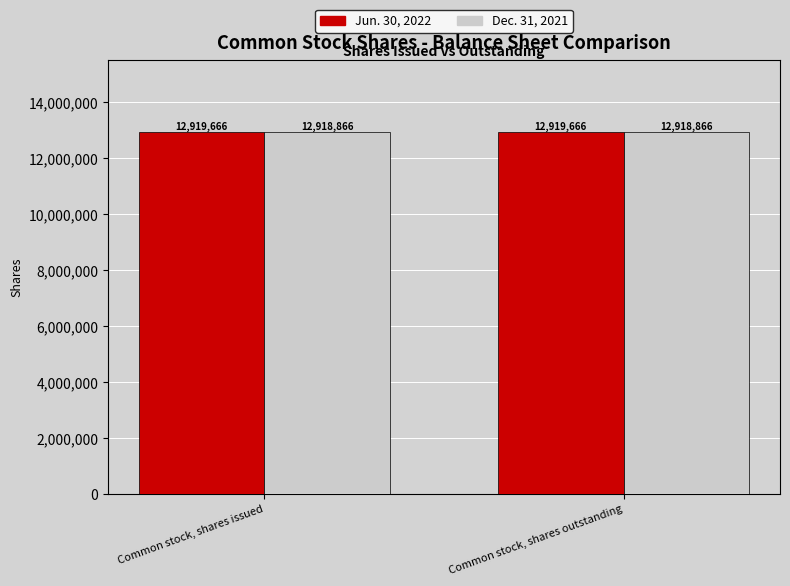

What is the label of the 2nd bar from the right?

Common stock, shares issued